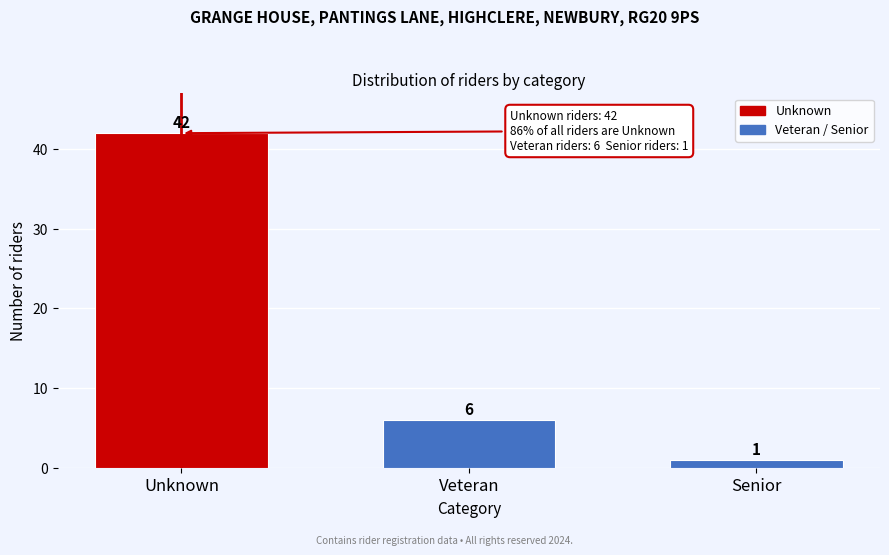

Reading left to right, what are all the values shown in this chart?

Unknown=42	Veteran=6	Senior=1